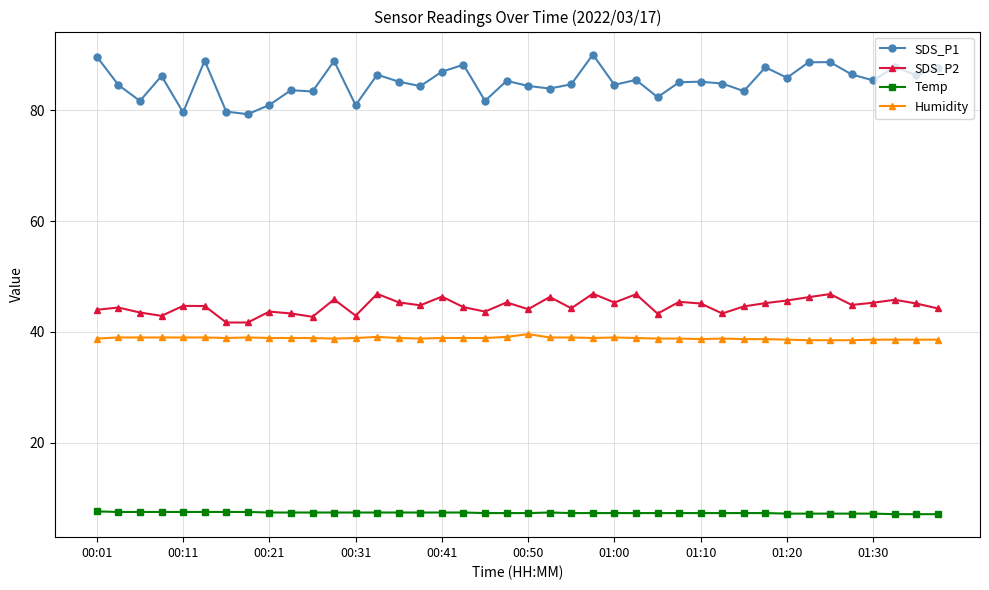

True or false: Humidity and SDS_P1 cross at least once.

False